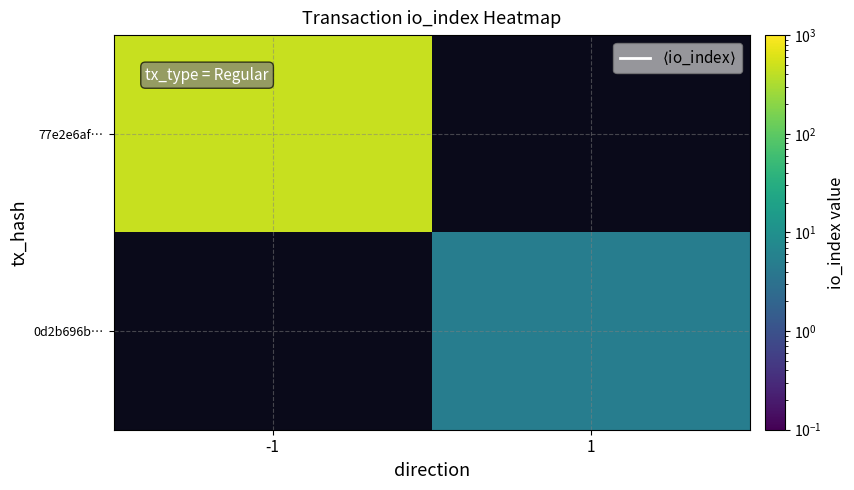

List the labels in order of 0d2b696b… value, largest first.

-1, 1